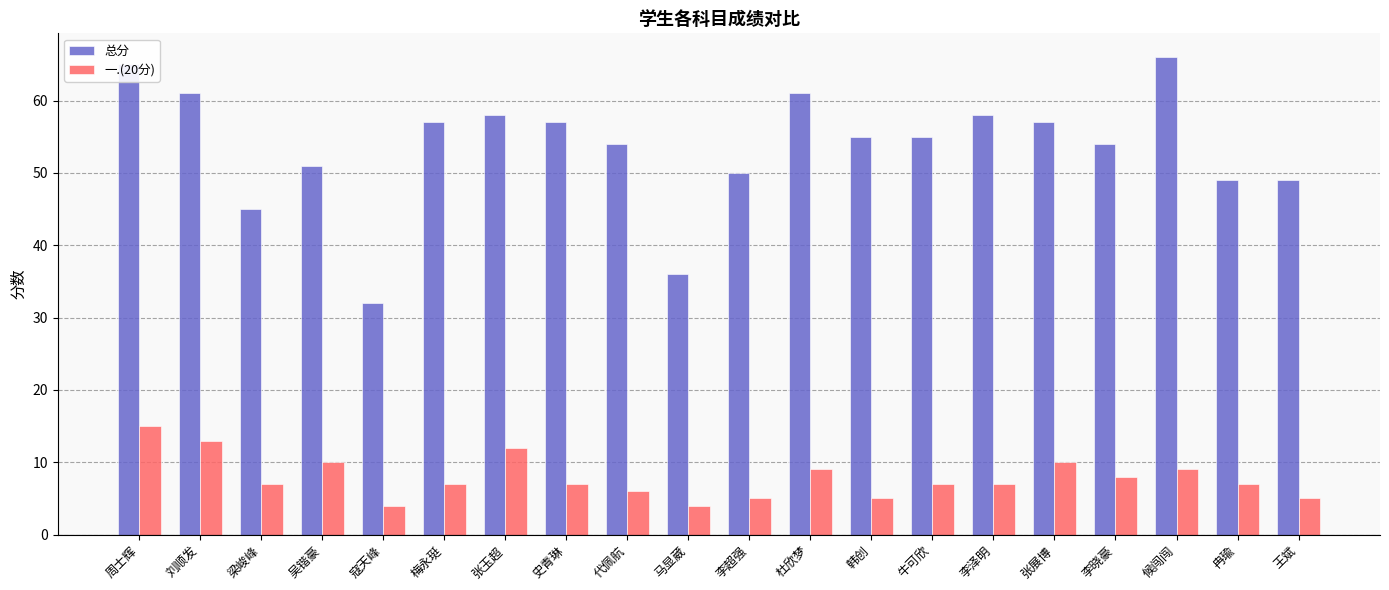

The 总分 series shows 108 at 刘顺发. True or false?

False